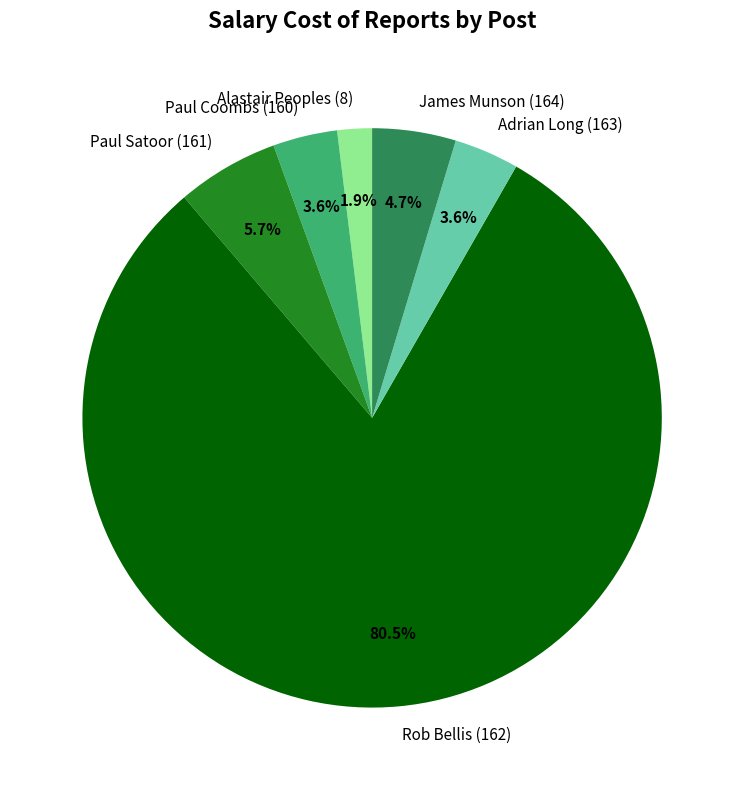

Combined, what portion of the pie is James Munson (164) and Paul Coombs (160)?

8.3%